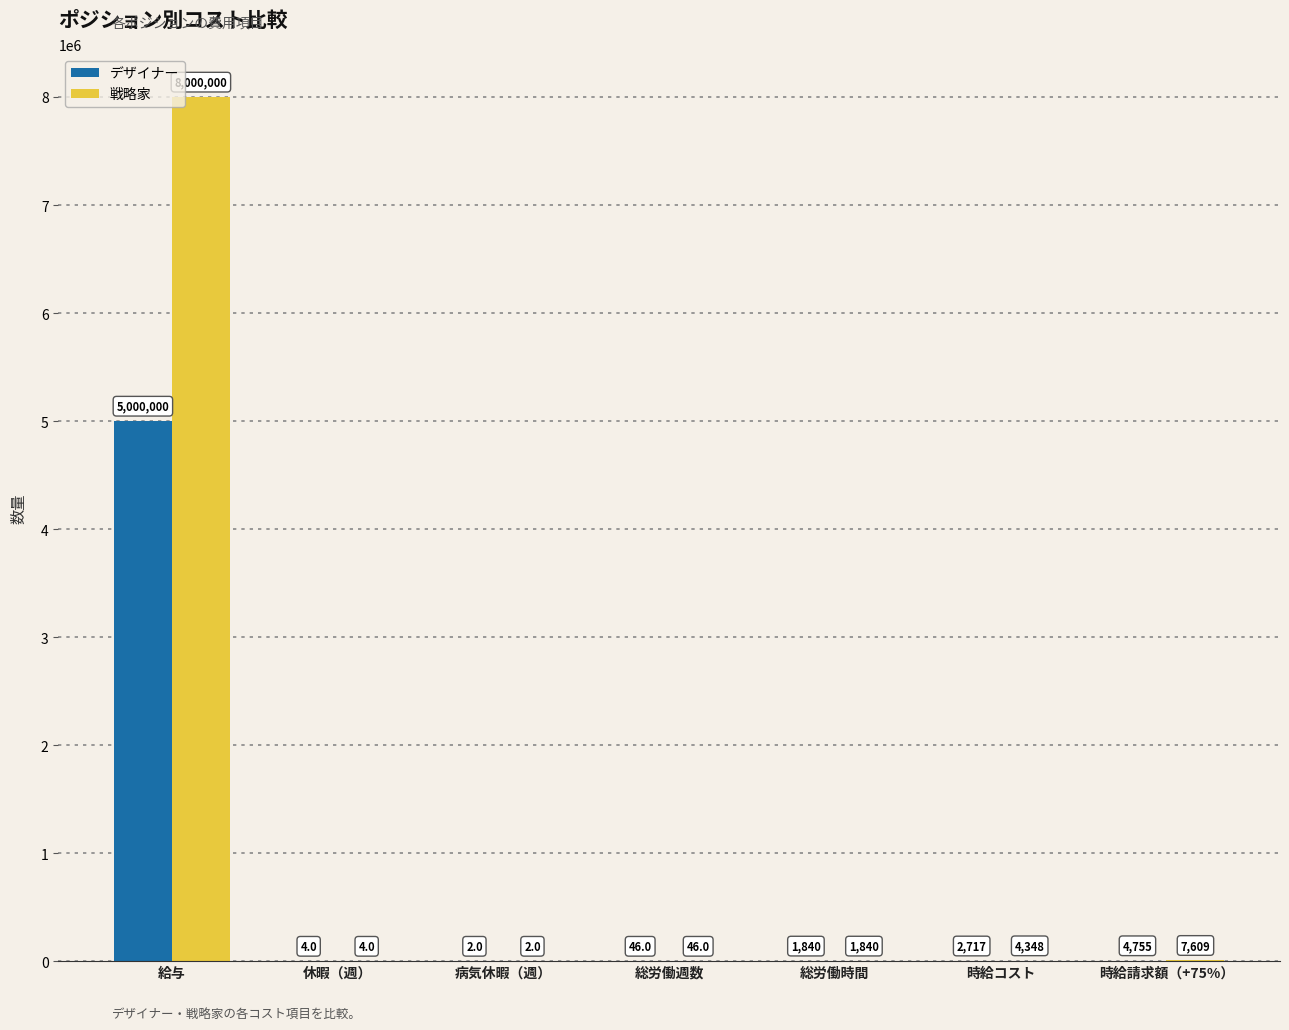

Which series has the largest range (max minus min)?

戦略家